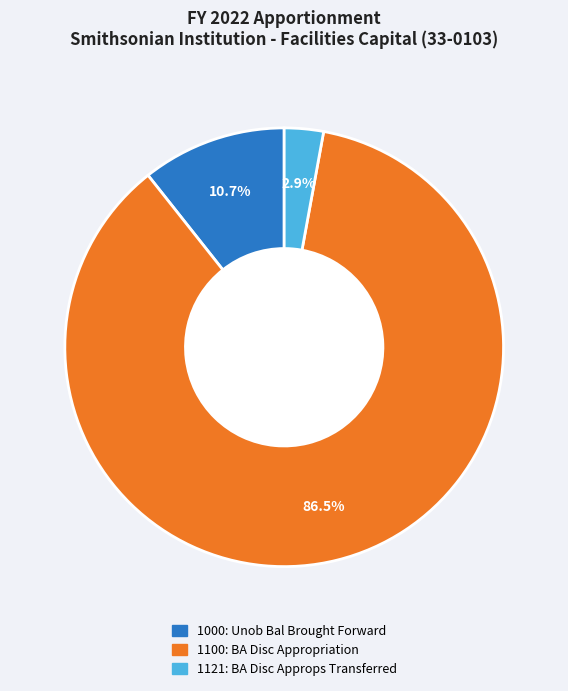

To the nearest percent, what portion does 1121 represent?

3%